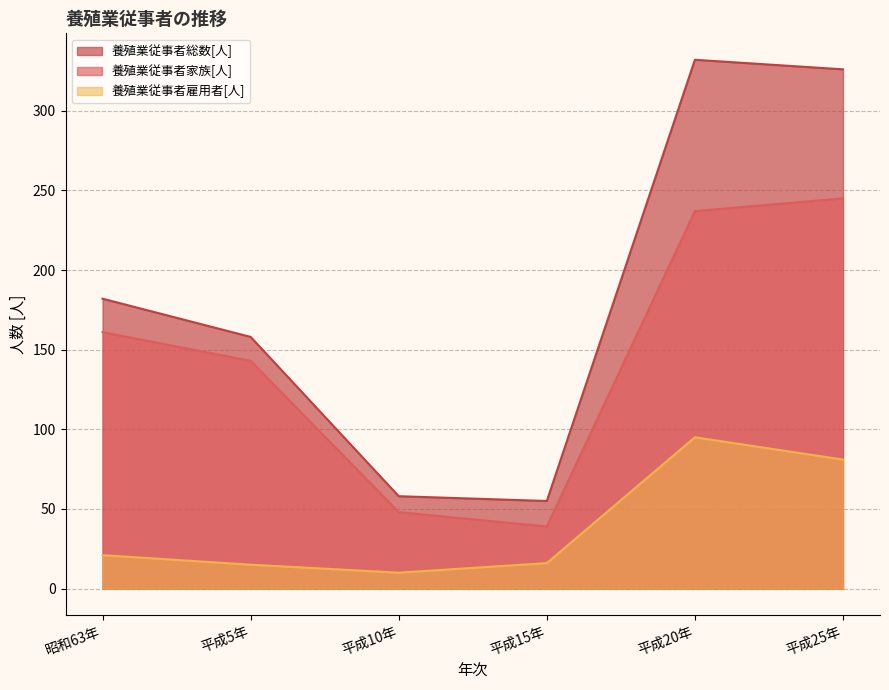

What is the total value across all series at 平成15年?

110